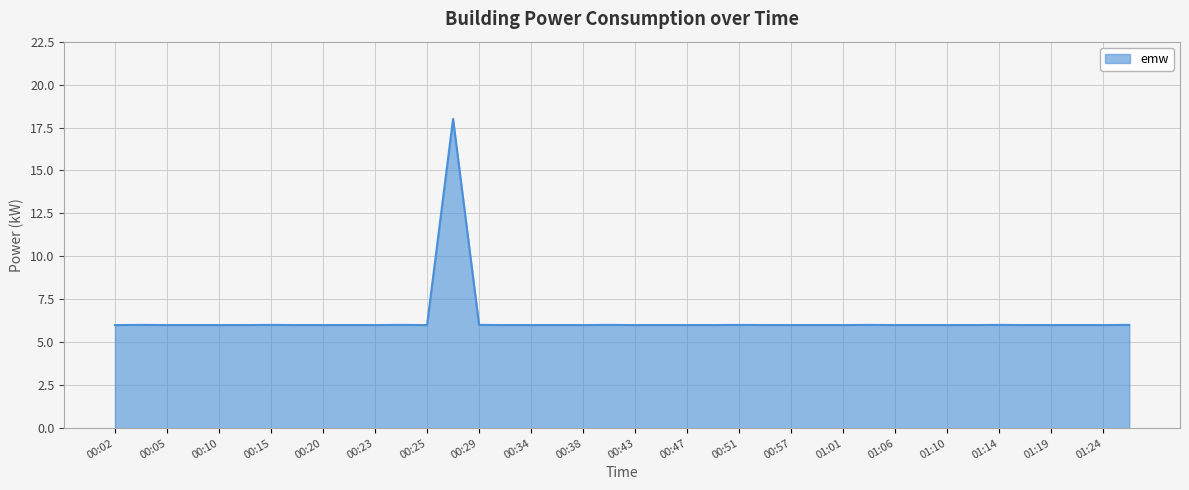

Does the chart have visible grid lines?

Yes